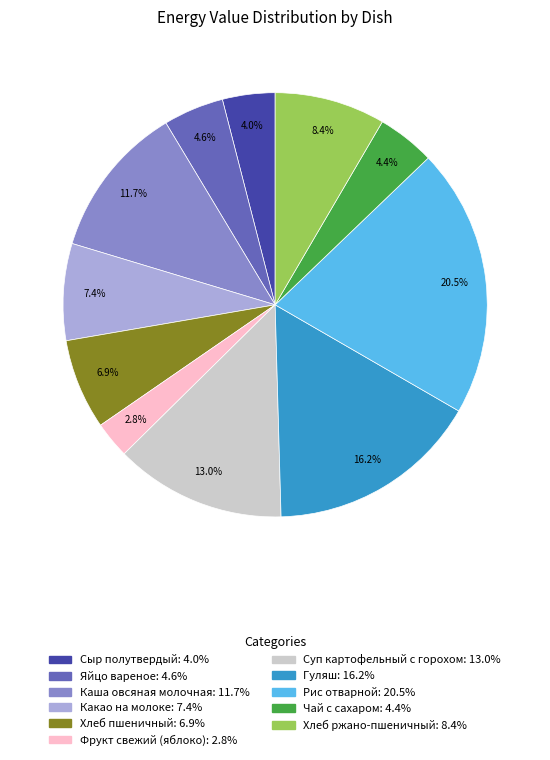

Between Яйцо вареное: 4.6% and Какао на молоке: 7.4%, which is larger?

Какао на молоке: 7.4%